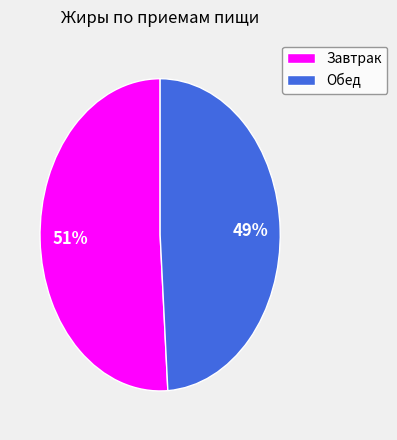

How many slices are in this pie chart?

2